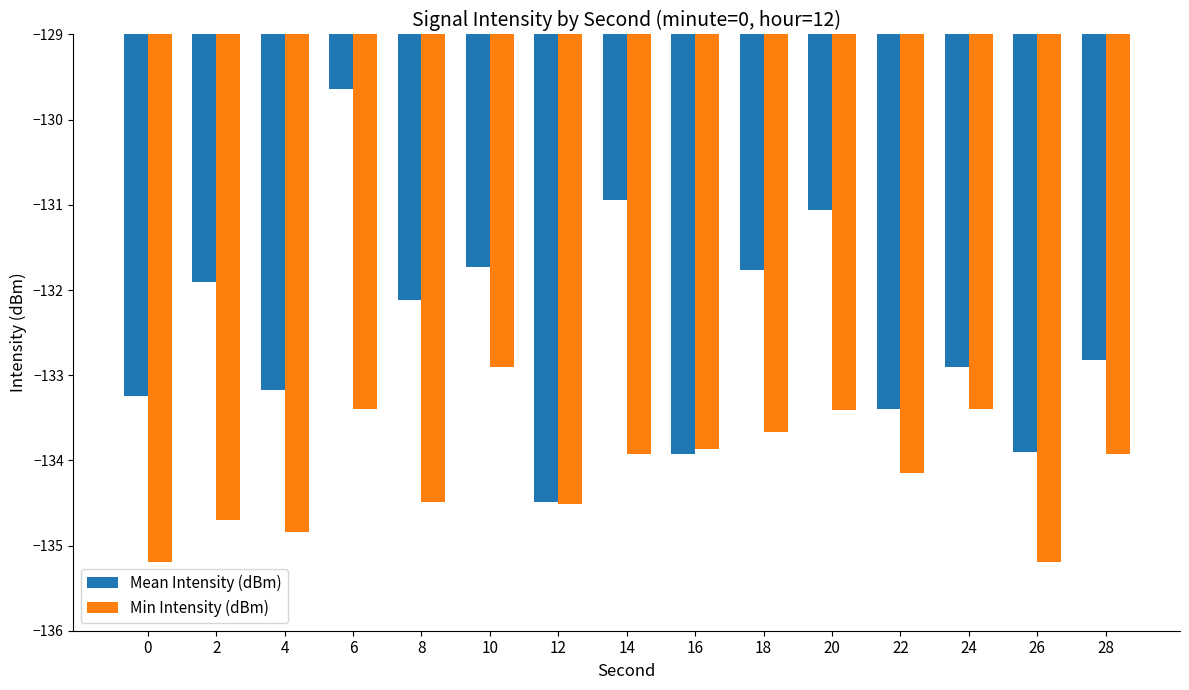

How many data points in Min Intensity (dBm) are above -133?

1